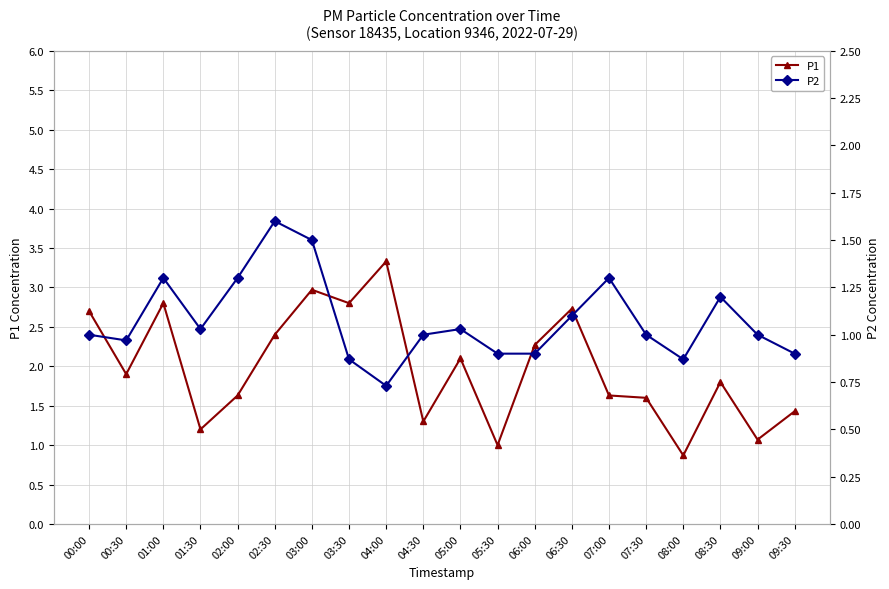

Which category has the highest value in the P1 series?

04:00